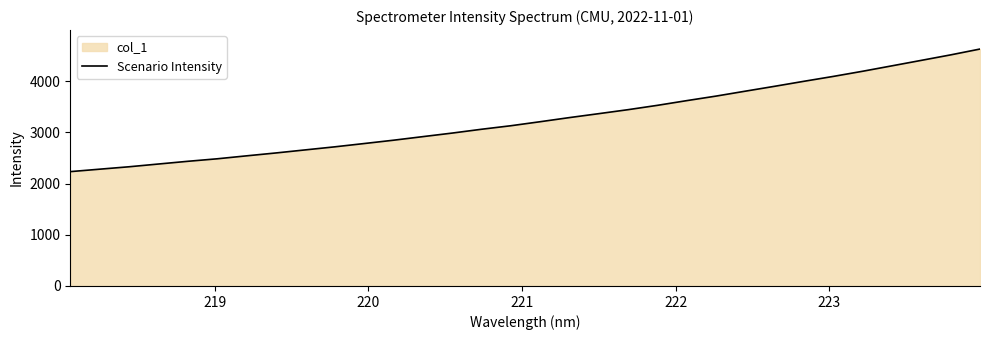

What is the minimum value shown in the chart?

2231.8